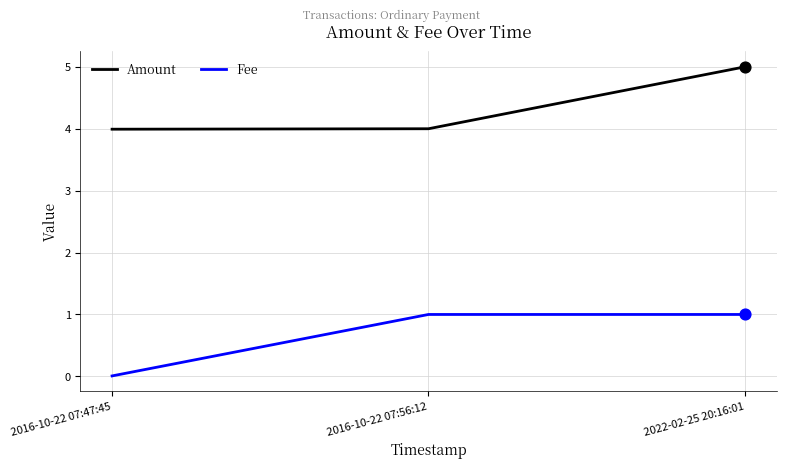

What is the spread (max minus min) of values at 2022-02-25 20:16:01?

4.0